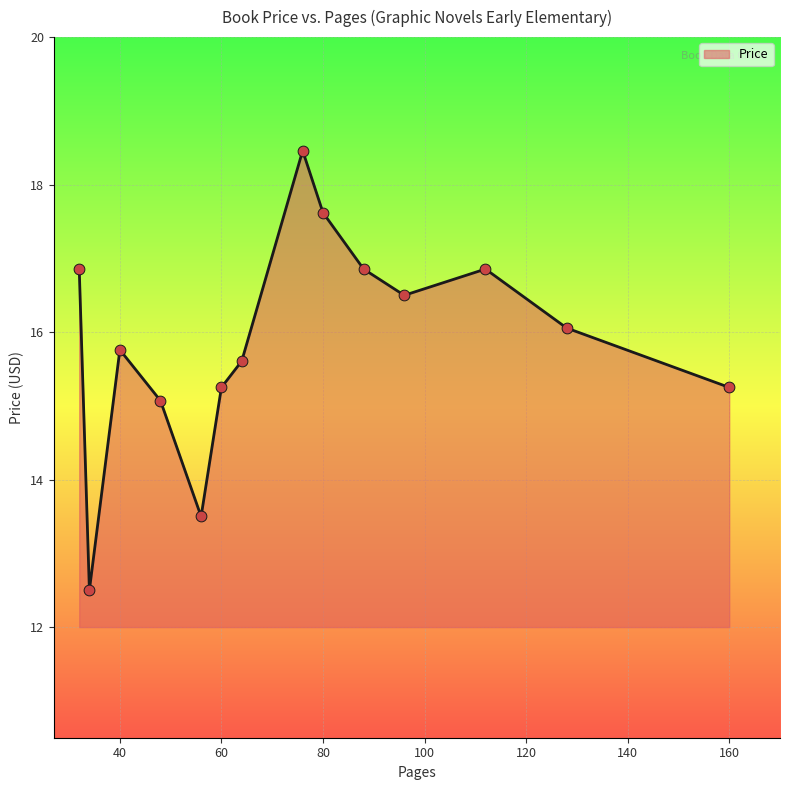

What is the greatest value displayed?

18.5